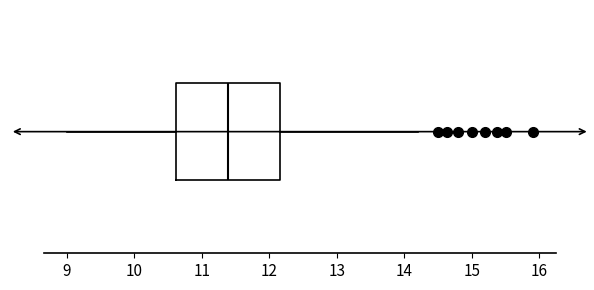

Transcribe this box plot: give where the median line is, the range the box spans, and where the two whiskers end, as read against the x-axis. The values are not printed on the chart, so give them approximately, as read against the axis.

median 11.4, box 10.6 to 12.2, whiskers 9.0 to 14.2